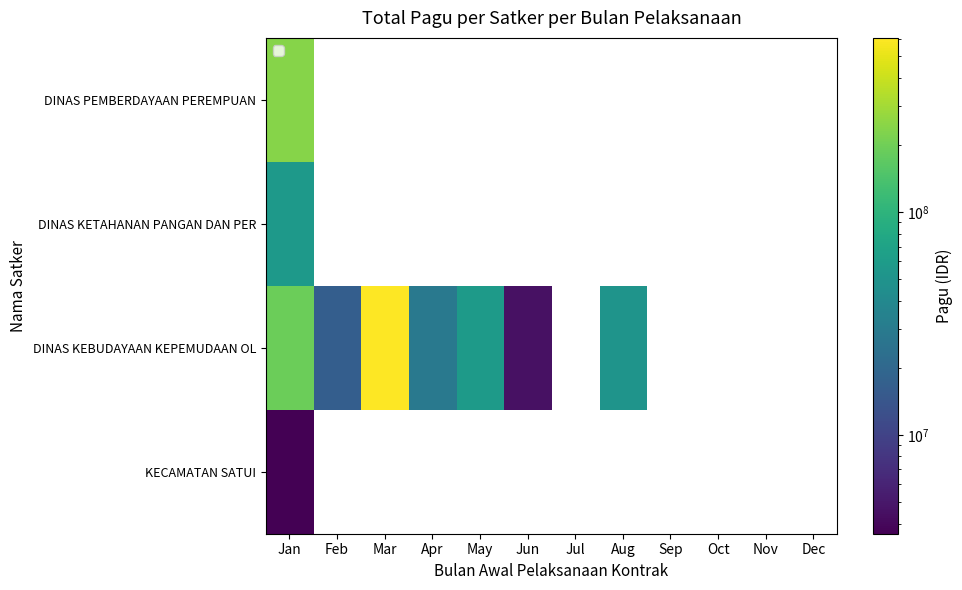

Is the value of DINAS PEMBERDAYAAN PEREMPUAN at Jun greater than the value of KECAMATAN SATUI at May?

No